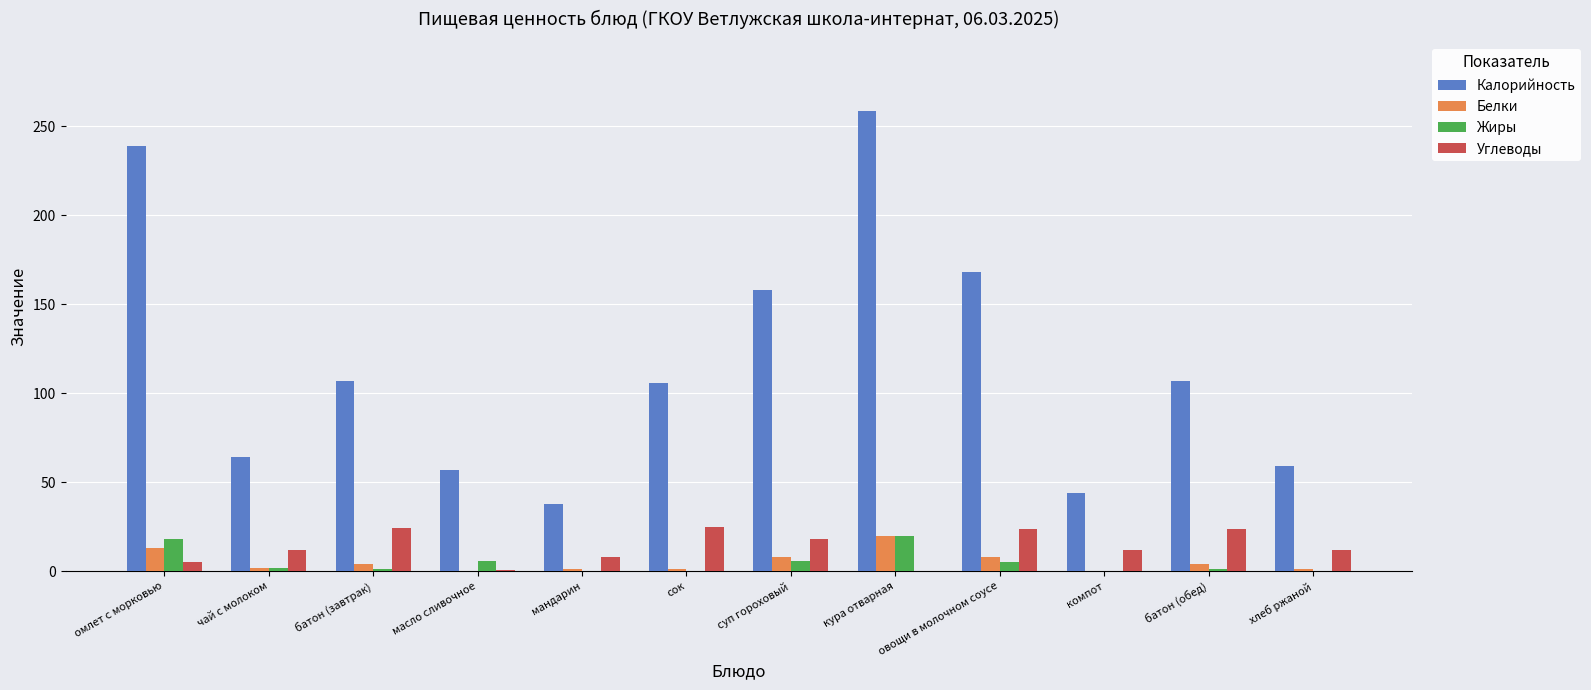

What is the sum of all Жиры values?

58.9